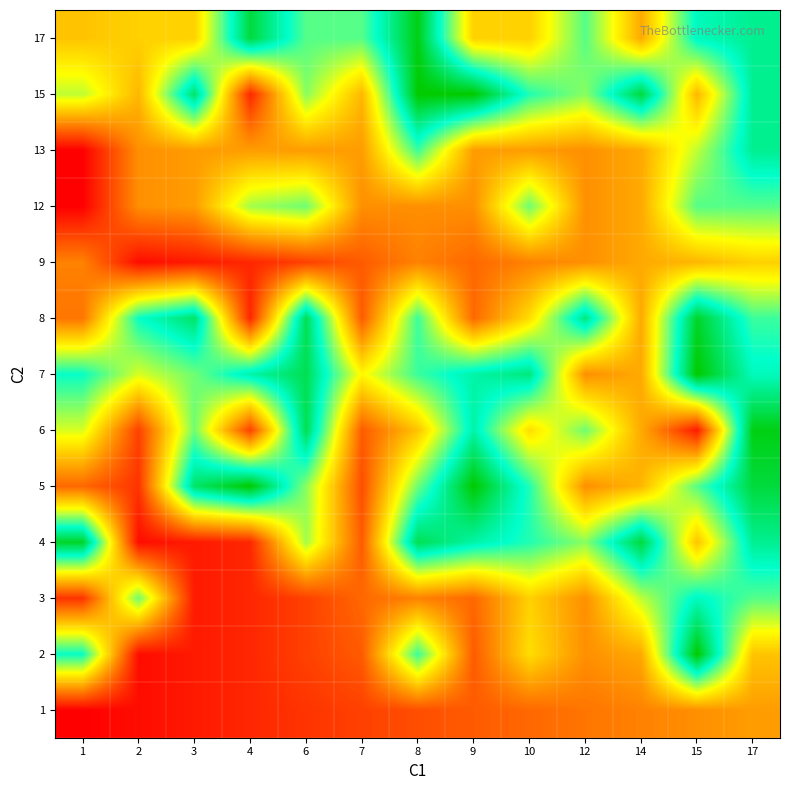

Which label corresponds to the largest value in the chart?

15